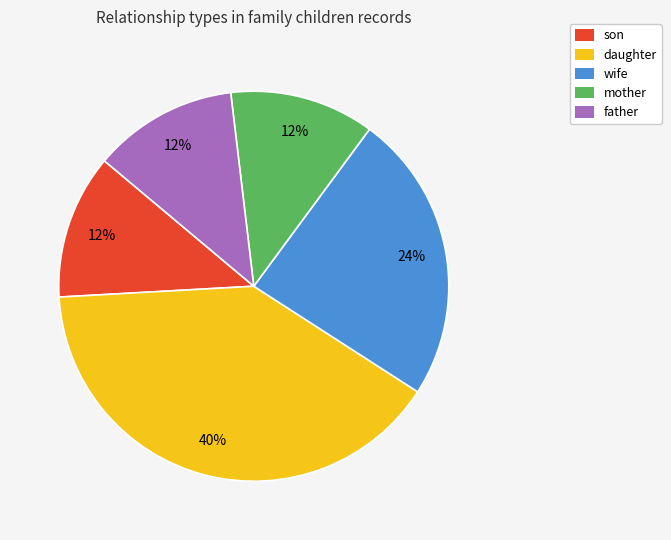

To the nearest percent, what portion does daughter represent?

40%